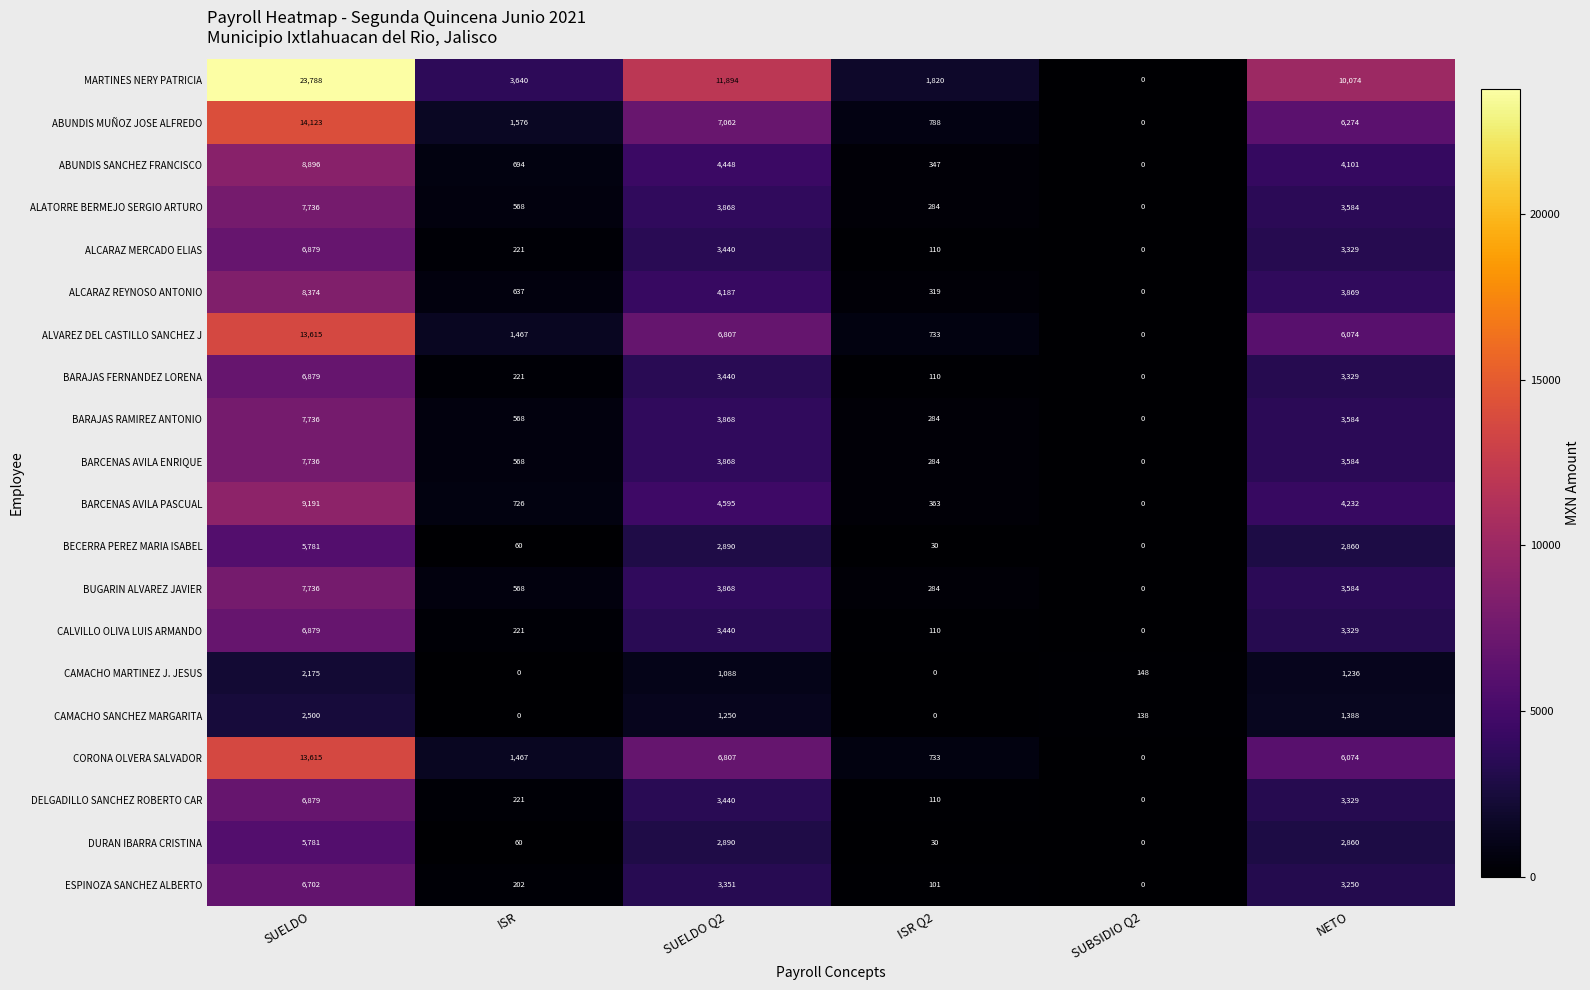

What is the maximum value shown in the chart?

23788